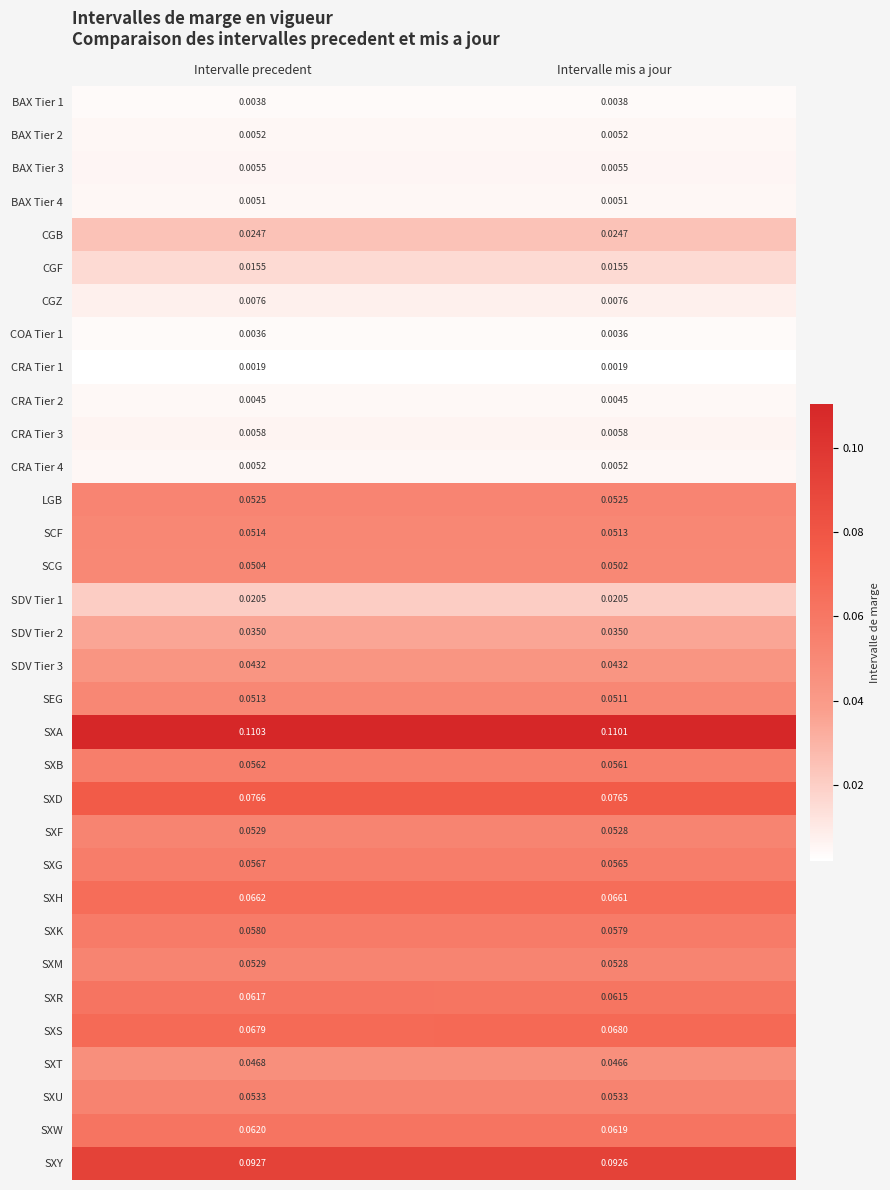

At which category is the sum across all series the highest?

Intervalle precedent